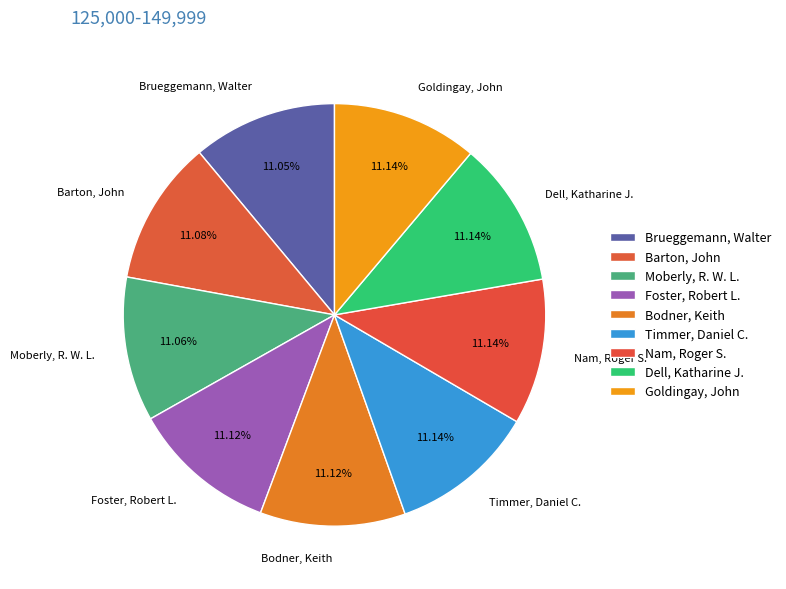

Do Brueggemann, Walter and Goldingay, John together represent more than half of the pie?

No